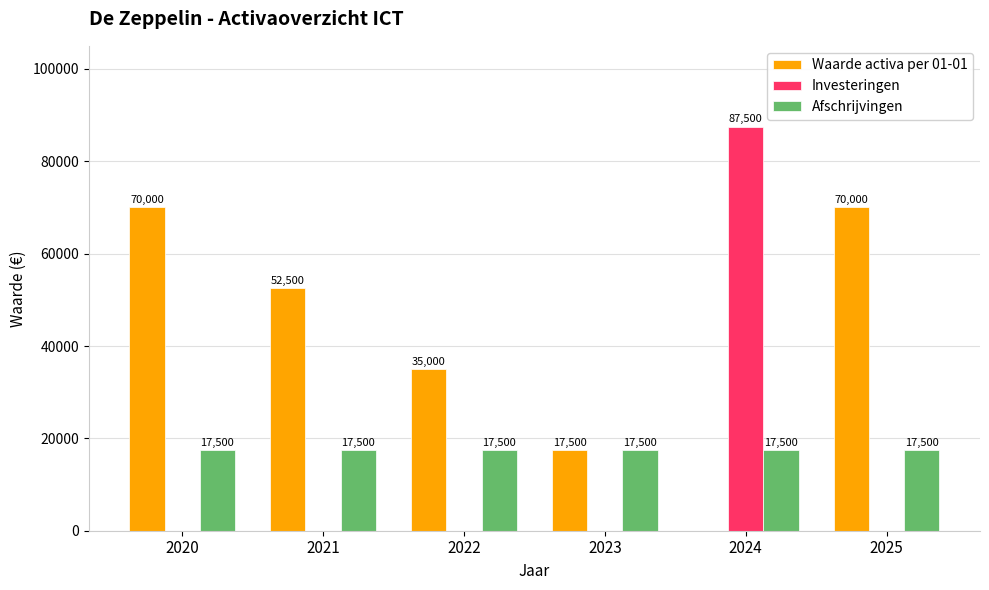

Which series has the largest total across all categories?

Waarde activa per 01-01